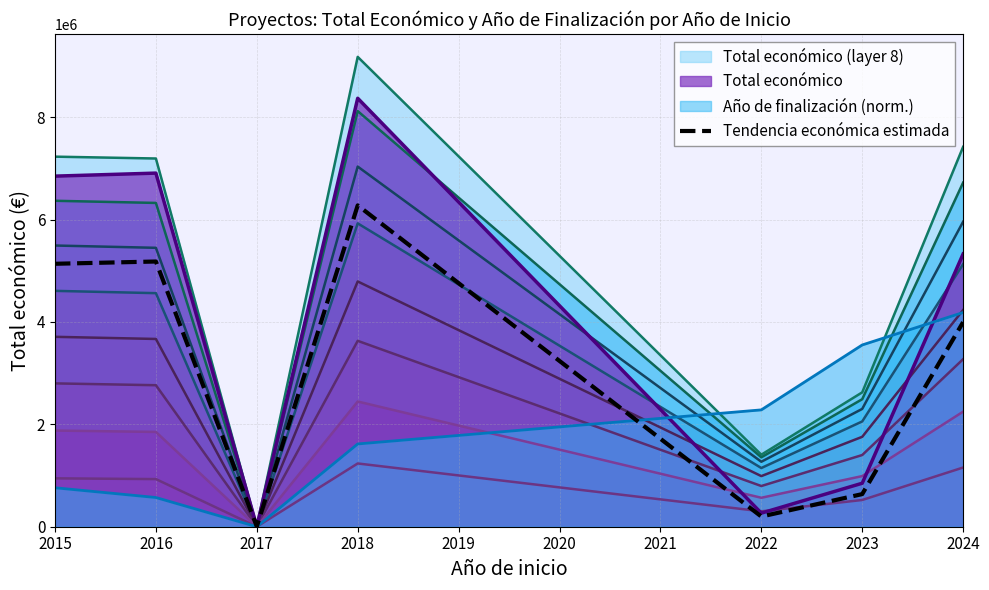

At which category does the chart reach its peak across all series?

2018